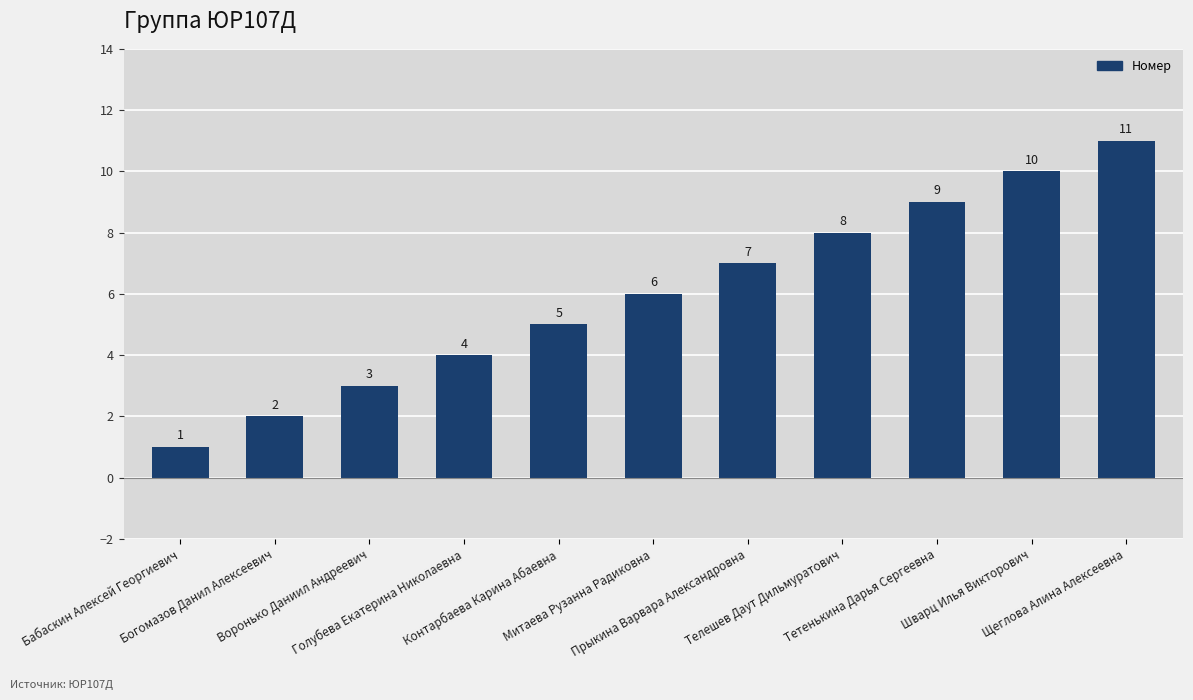

What is the difference between the second highest and minimum values?

9